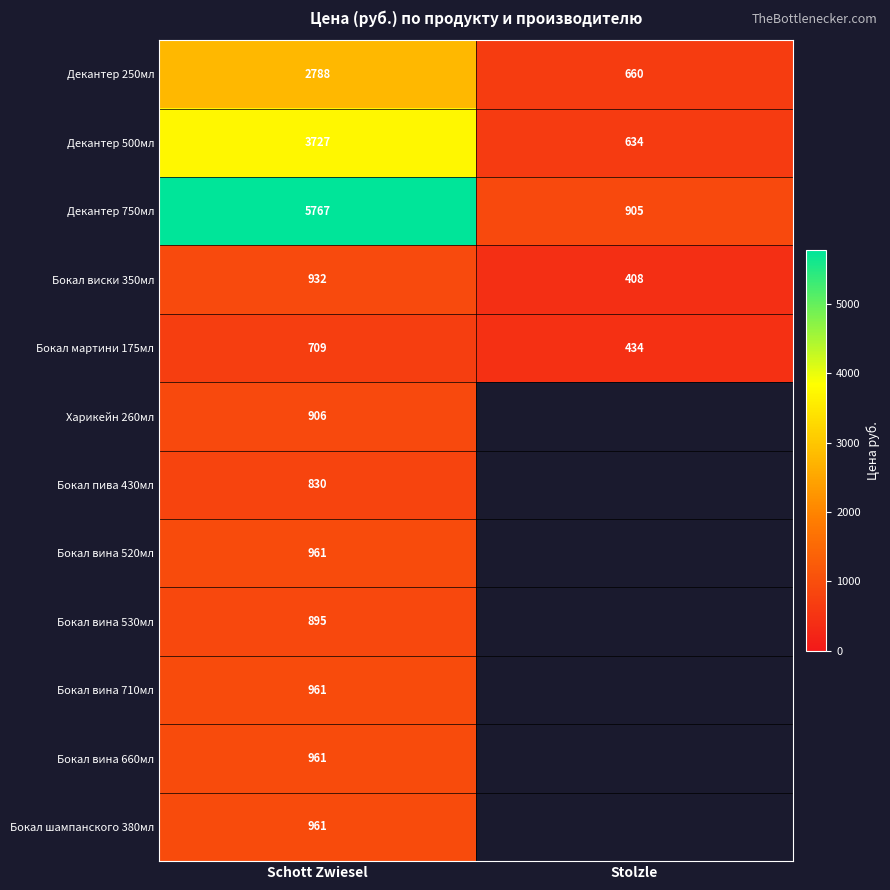

What is the difference between the highest and lowest values at Schott Zwiesel?

5058